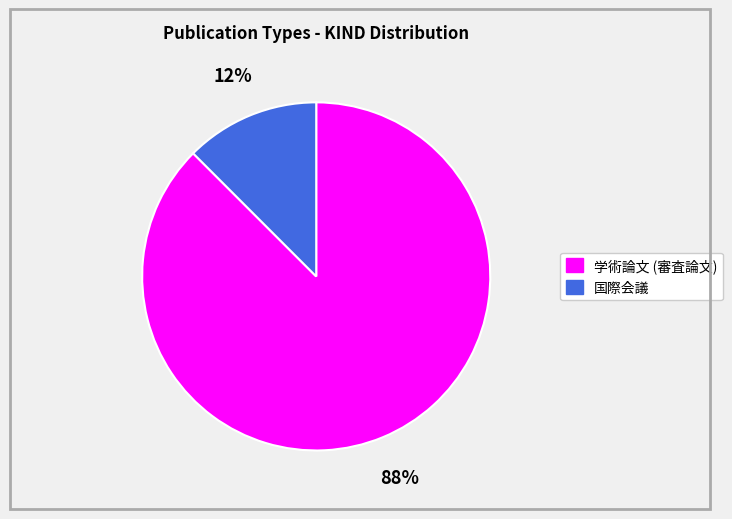

What is the majority slice?

学術論文 (審査論文)